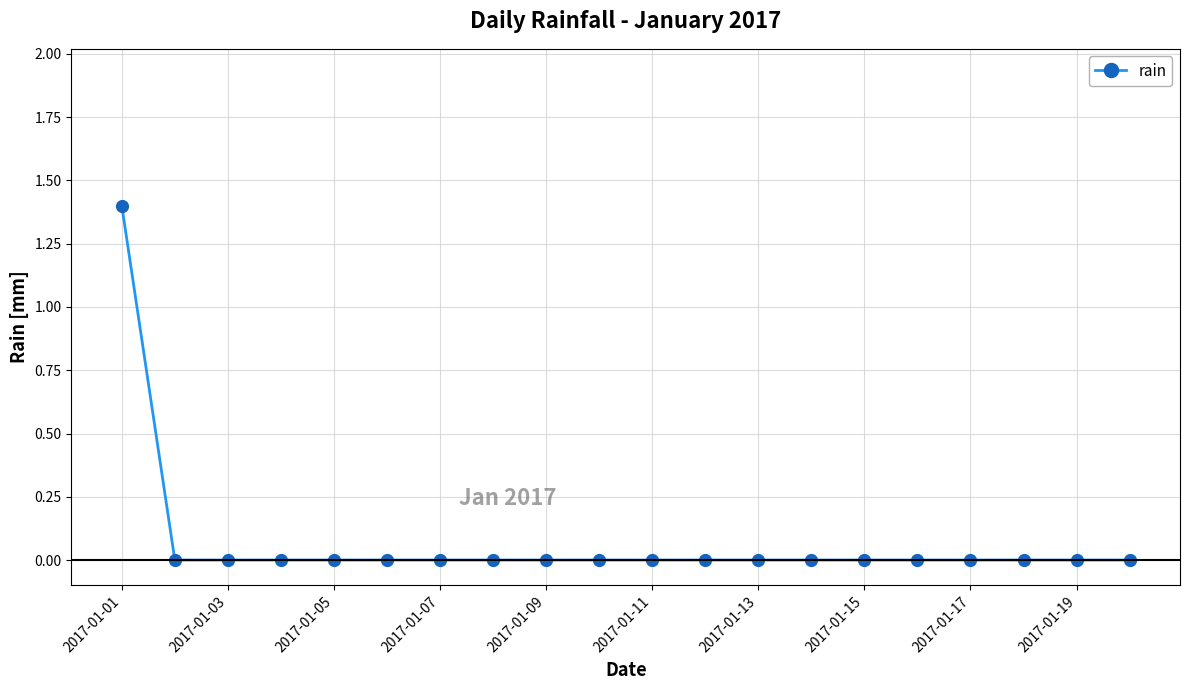

What is the greatest value displayed?

1.4